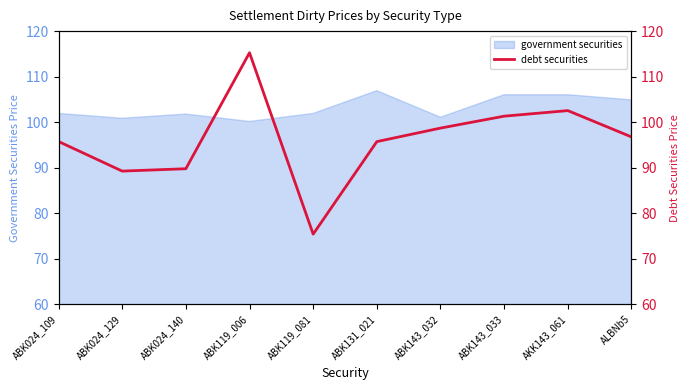

What is the minimum value for government securities?

100.2